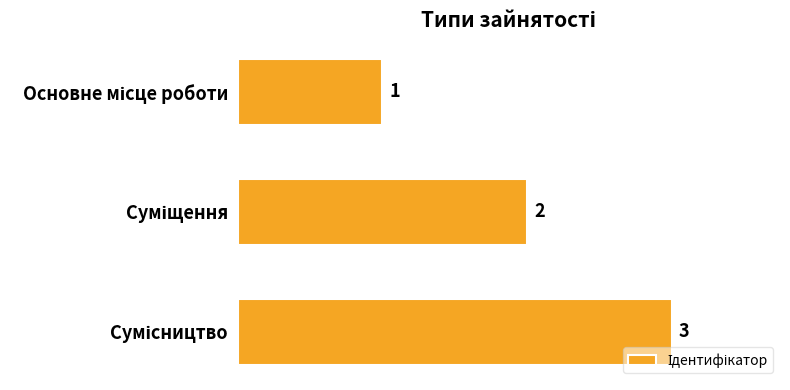

How many values are below 2?

1